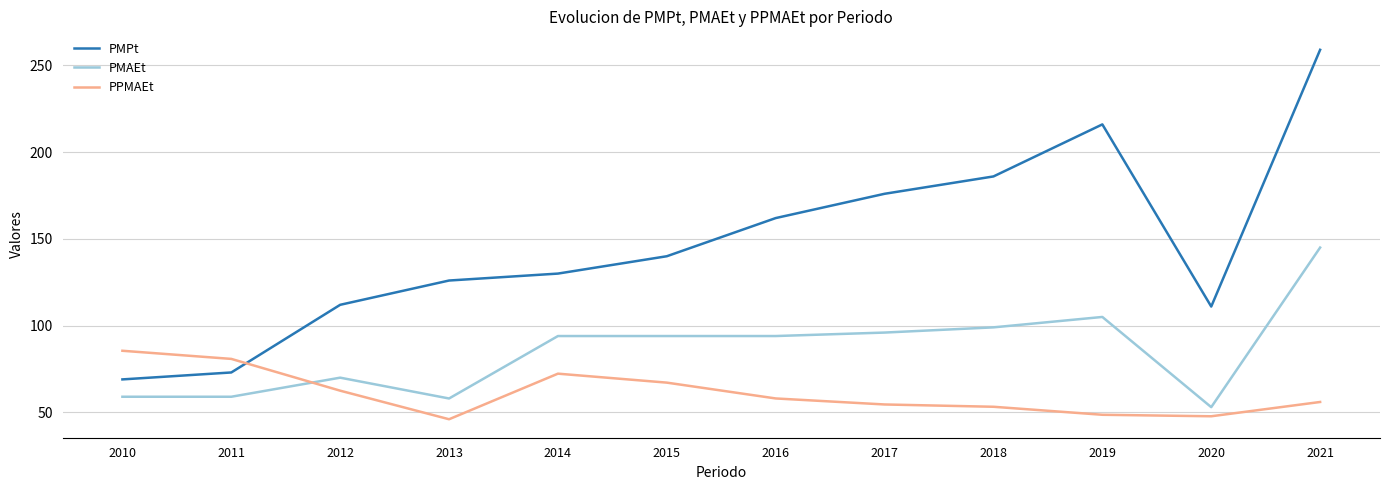

Between 2019 and 2021, which series saw the biggest shift?

PMPt